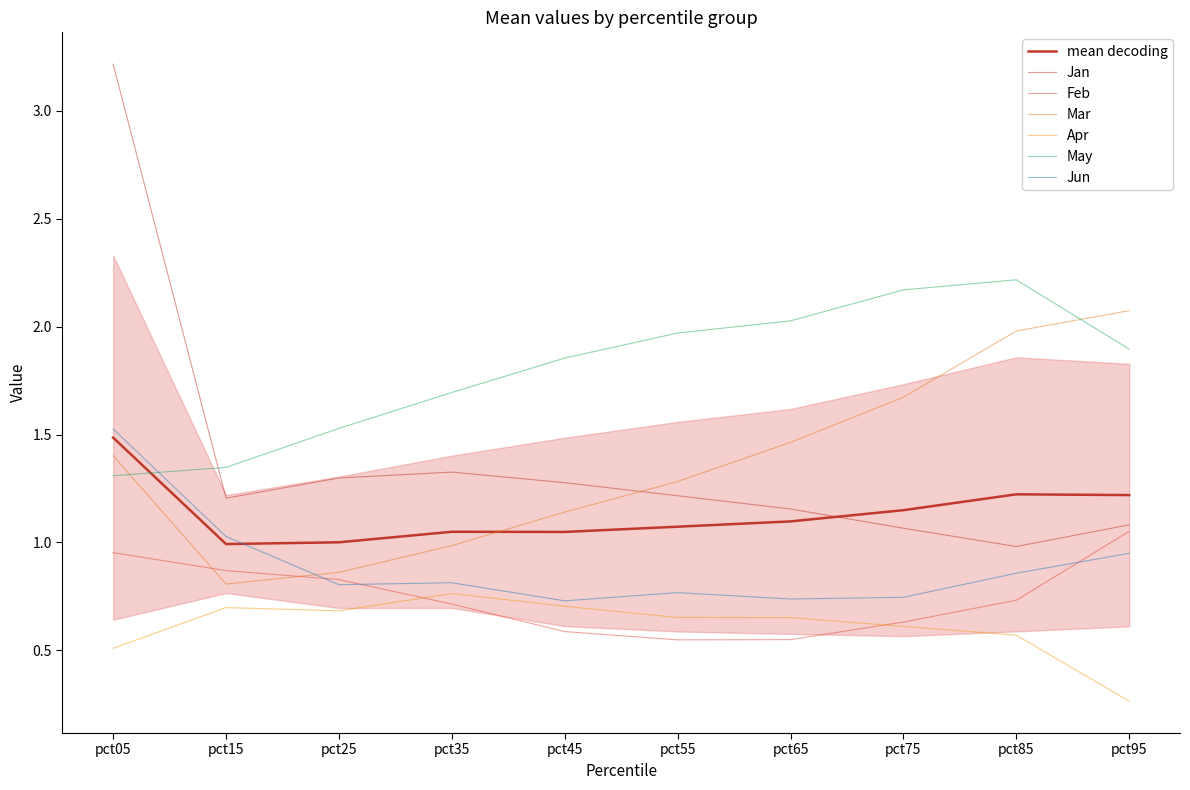

What is the difference between the second highest and minimum values in the May series?

0.9